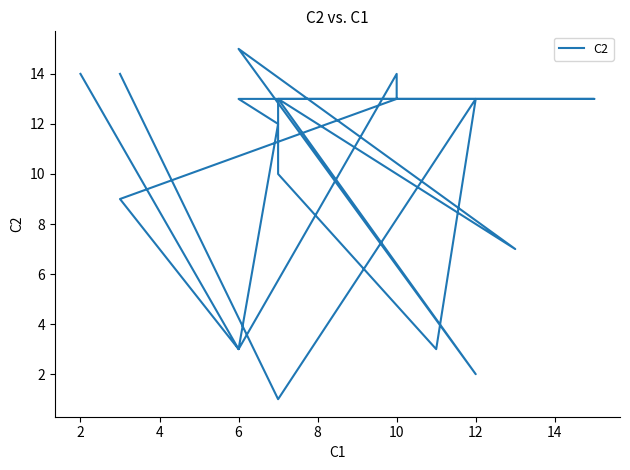

Is it true that the value at 0 is 14?

True